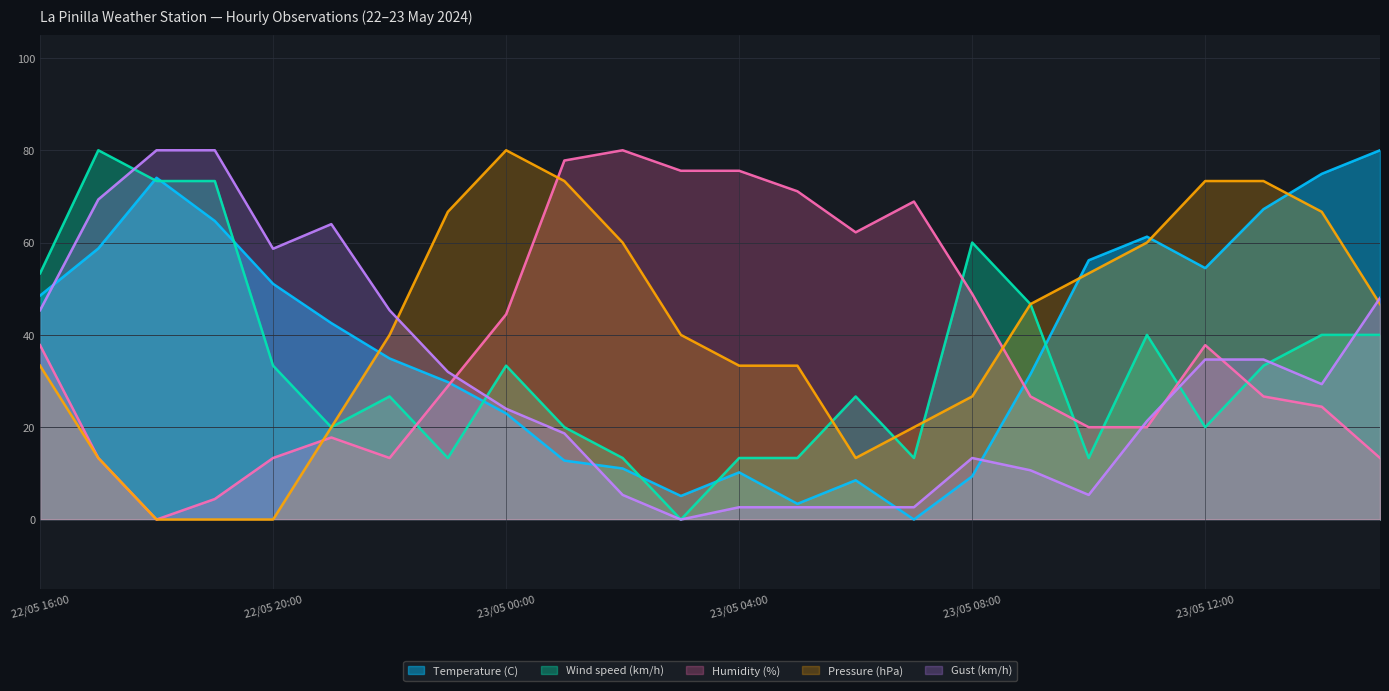

What is the average value of the Gust (km/h) series?

30.4